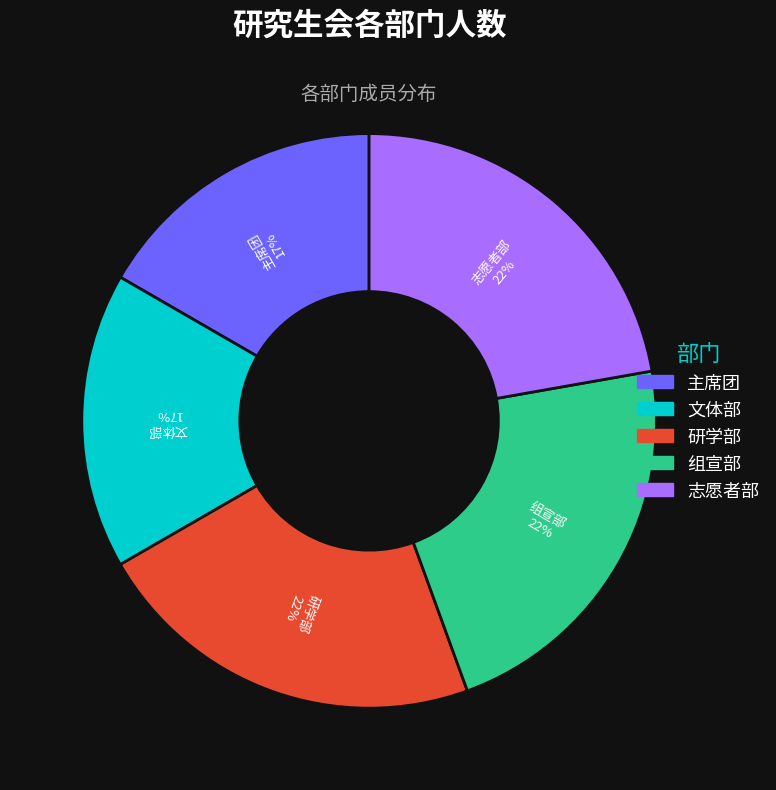

Is there any slice that represents more than half of the pie?

No